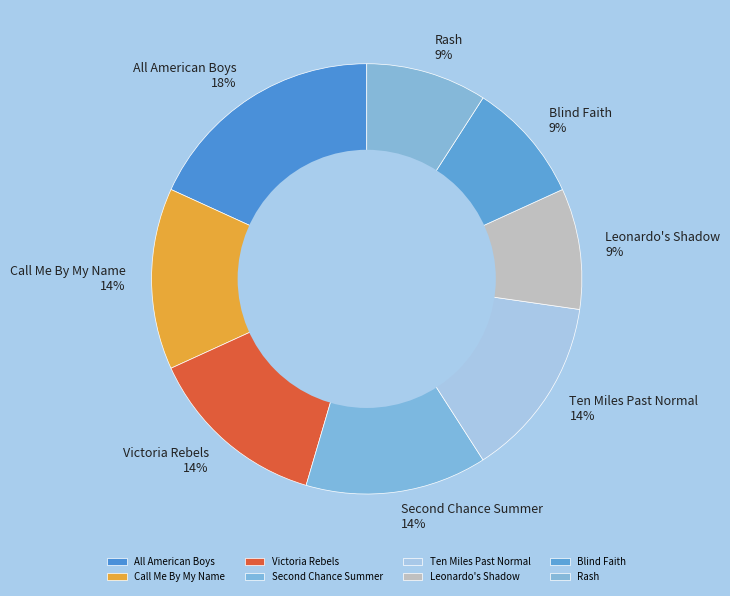

To the nearest percent, what is the combined percentage of Leonardo's Shadow and Rash?

18%